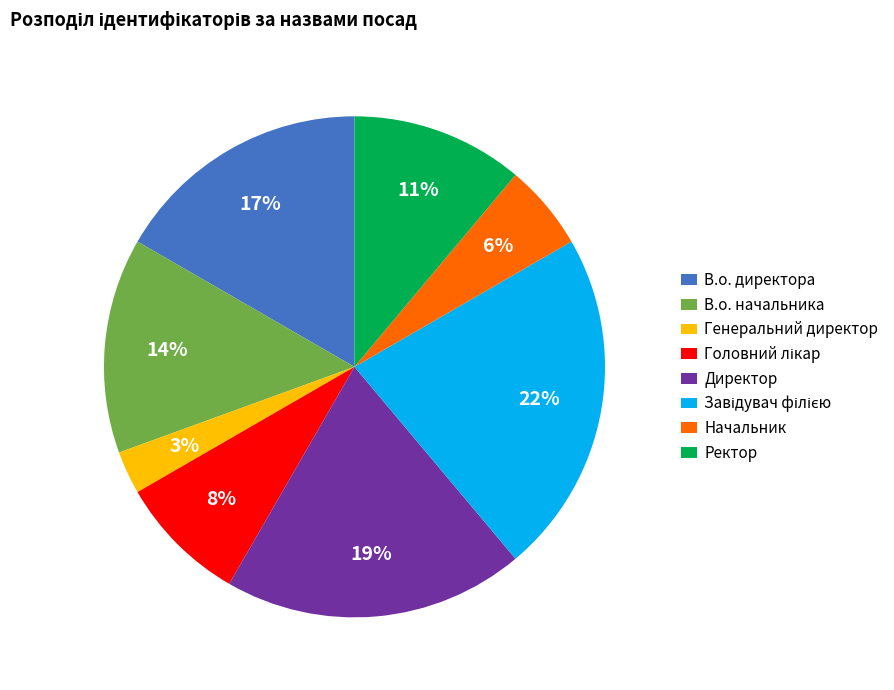

Is Генеральний директор the majority of the pie?

No